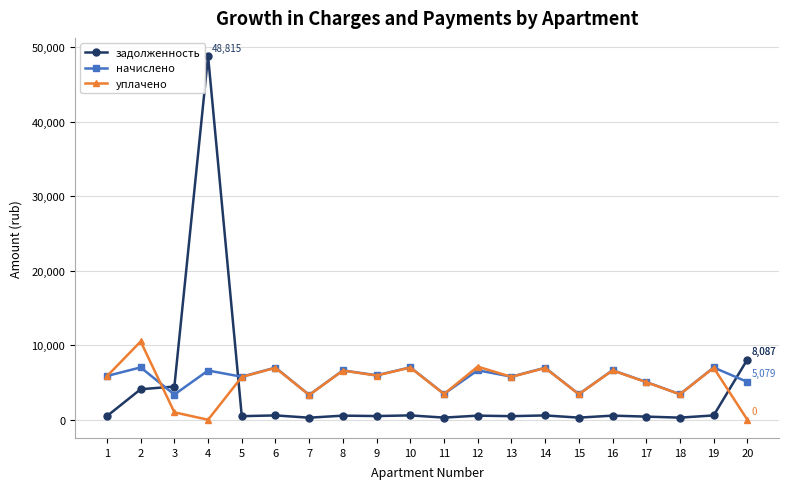

Count the number of data series in this chart.

3